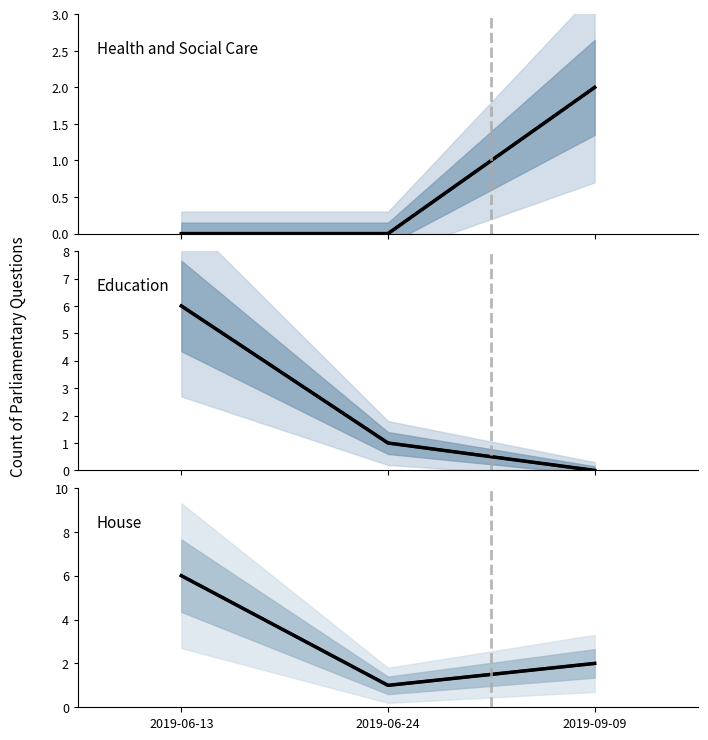

List the labels in order of Health and Social Care median value, smallest first.

2019-06-13, 2019-06-24, 2019-09-09